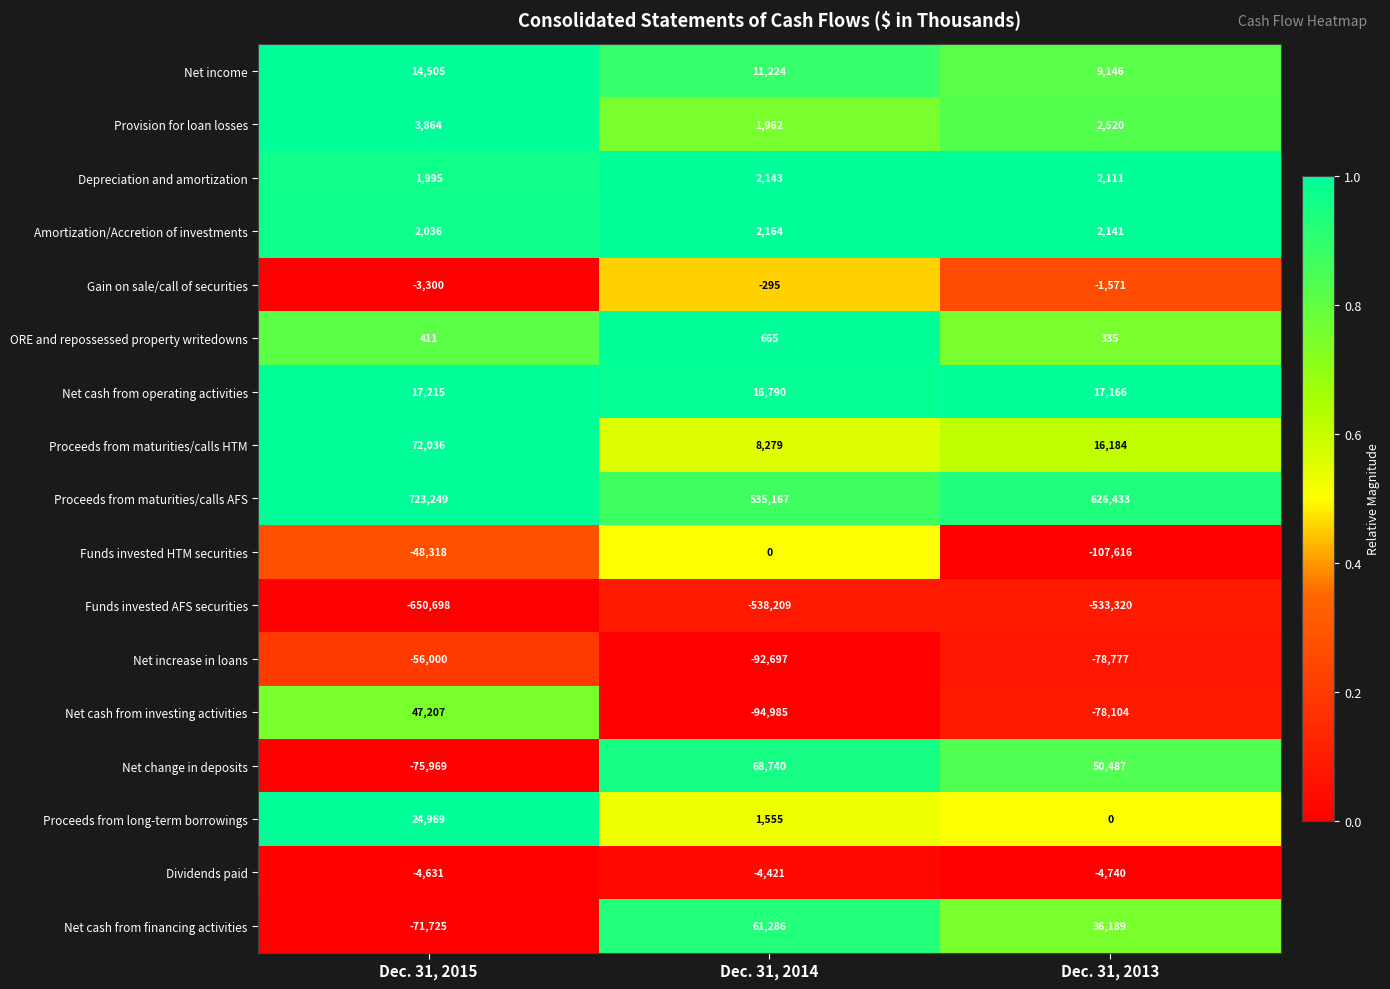

What is the difference between the highest and lowest values at Dec. 31, 2013?

1159753